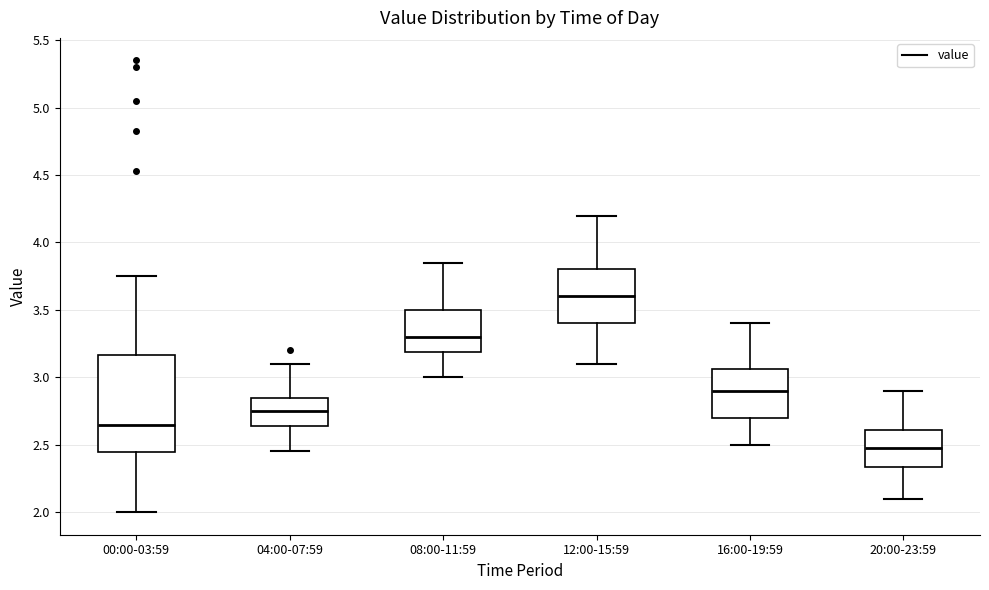

Reading left to right, transcribe this box plot: for each box, give where its median line is, the range the box spans, and where its two whiskers end, as read against the y-axis. The values are not printed on the chart, so give them approximately, as read against the axis.

00:00-03:59: median 2.65, box 2.45 to 3.15, whiskers 2.00 to 3.75
04:00-07:59: median 2.75, box 2.65 to 2.85, whiskers 2.45 to 3.10
08:00-11:59: median 3.30, box 3.20 to 3.50, whiskers 3.00 to 3.85
12:00-15:59: median 3.60, box 3.40 to 3.80, whiskers 3.10 to 4.20
16:00-19:59: median 2.90, box 2.70 to 3.05, whiskers 2.50 to 3.40
20:00-23:59: median 2.50, box 2.35 to 2.60, whiskers 2.10 to 2.90